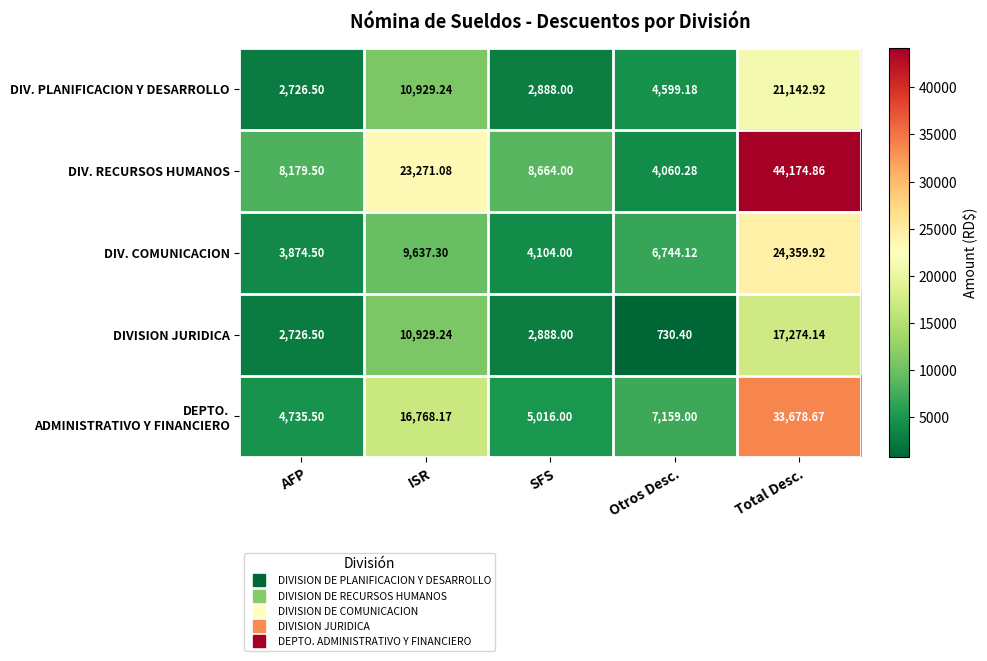

Which series has the widest spread of values?

DIV. RECURSOS HUMANOS